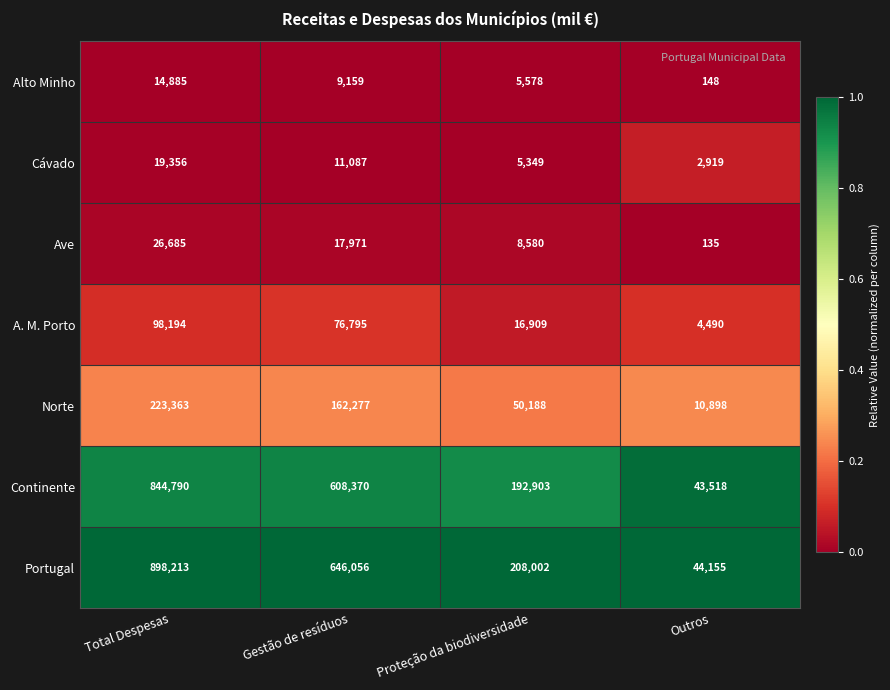

What is the maximum value for Ave?

26685